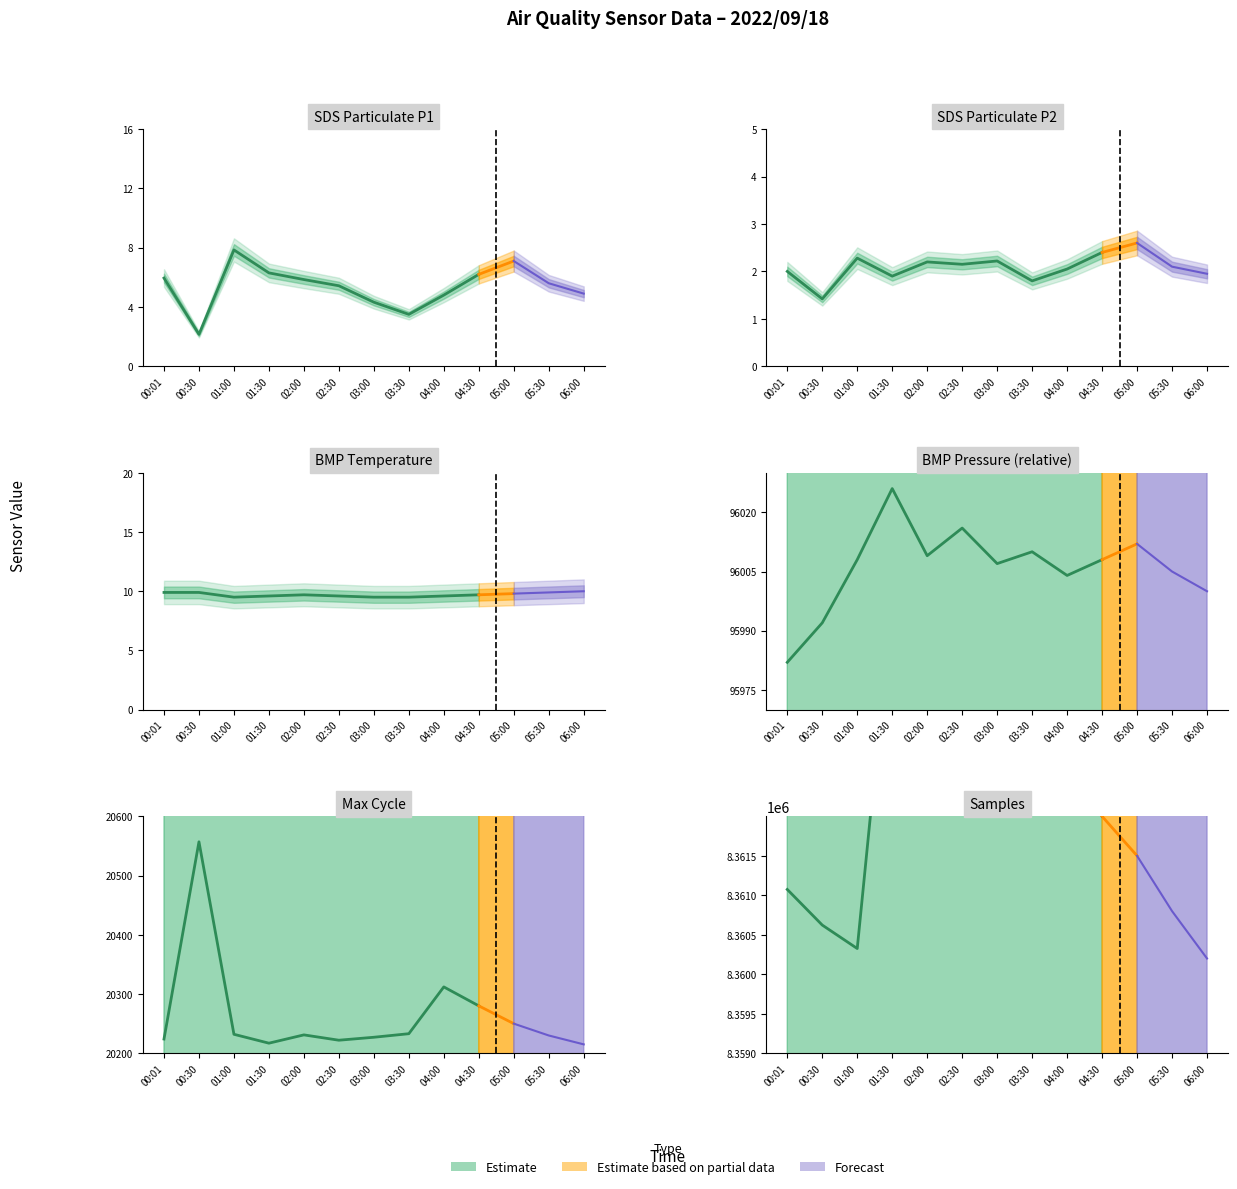

Which series changed the most between 00:30 and 06:00?

Samples_norm